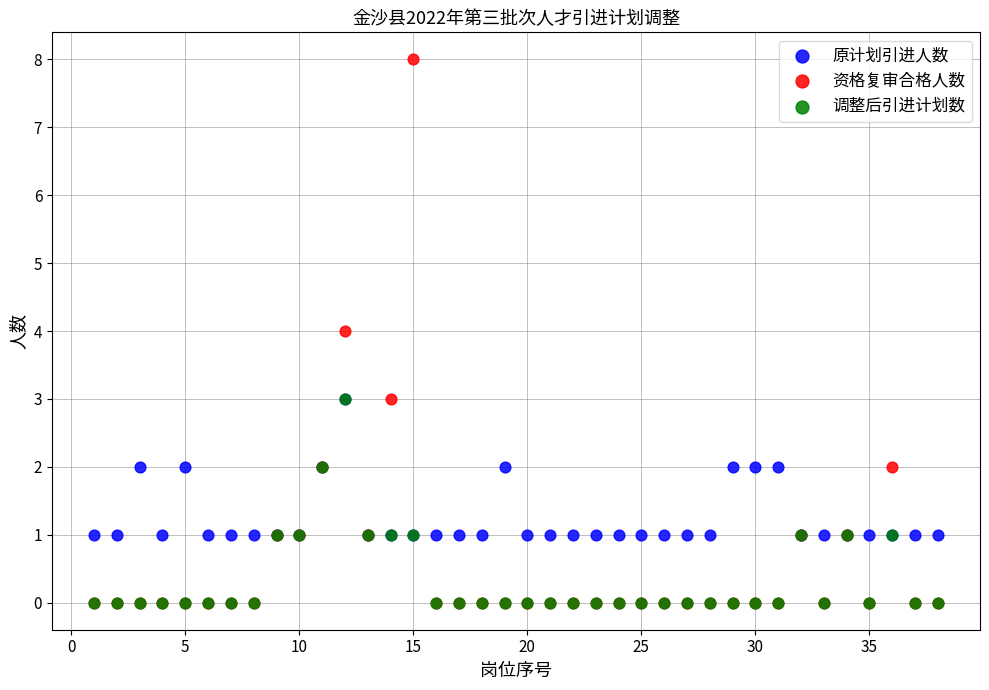

What are all the series names shown in the legend?

原计划引进人数, 资格复审合格人数, 调整后引进计划数